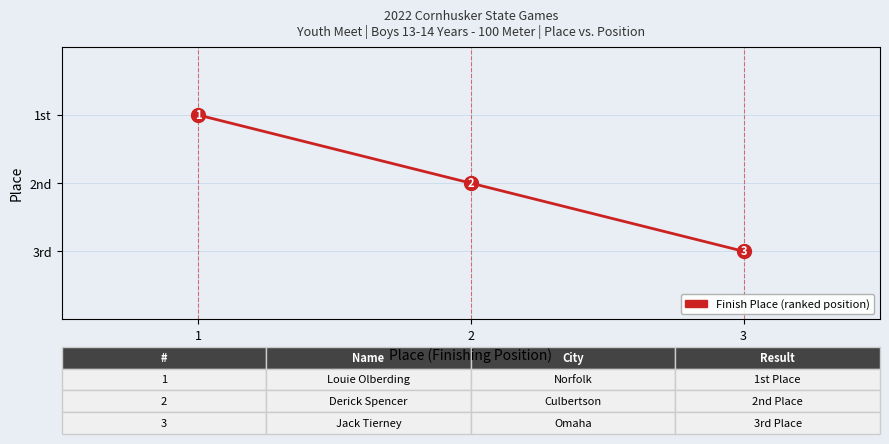

Is this an area chart (filled region under the line)?

No